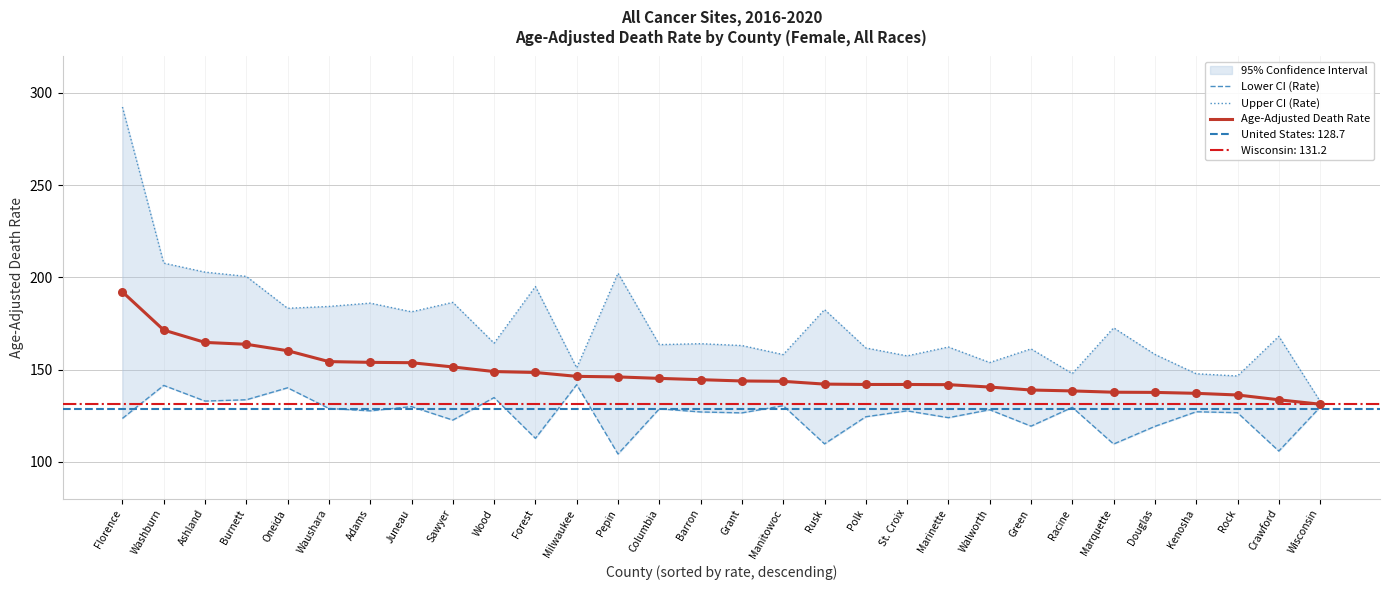

Which series contains the highest Y value?

Upper CI (Rate)